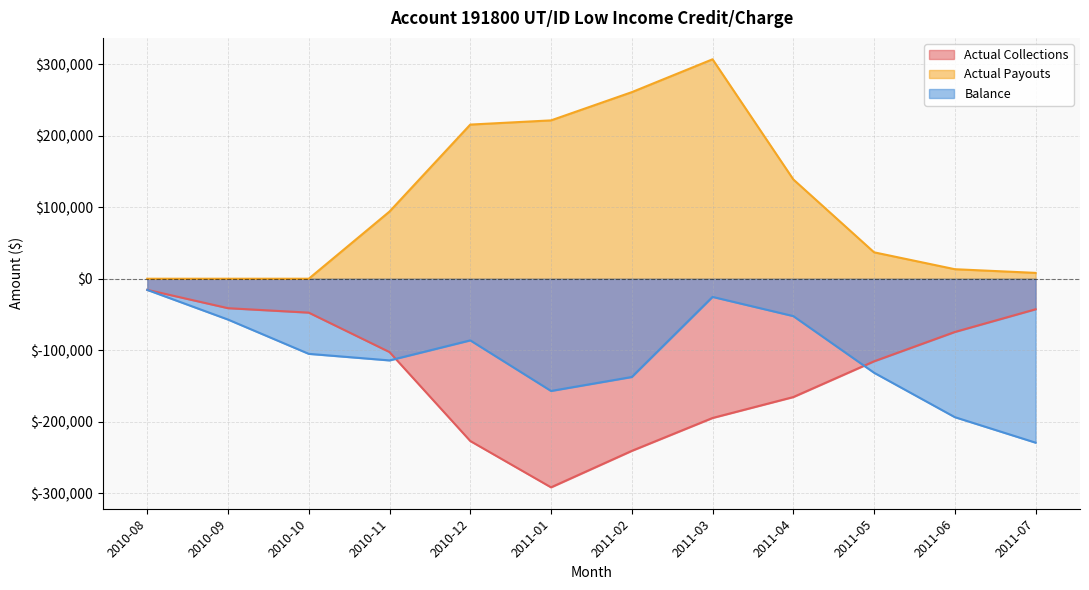

Which series has the largest total across all categories?

Actual Payouts